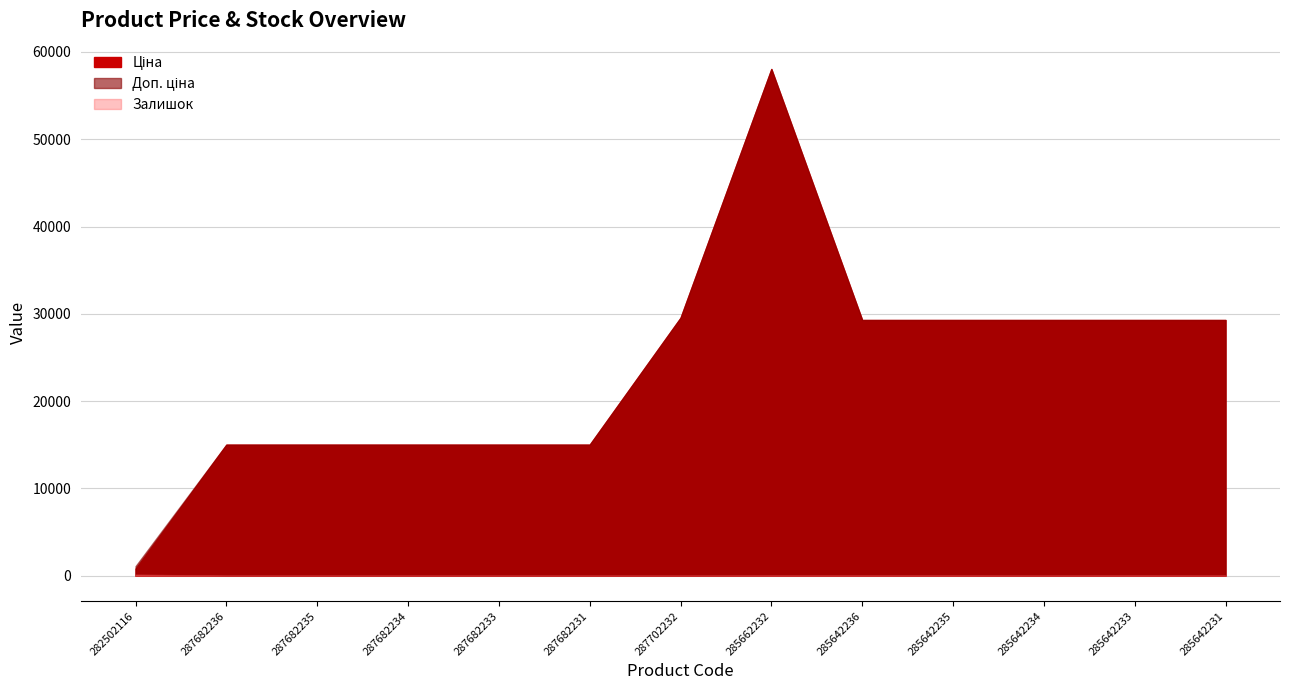

How many lines are shown in the chart?

3